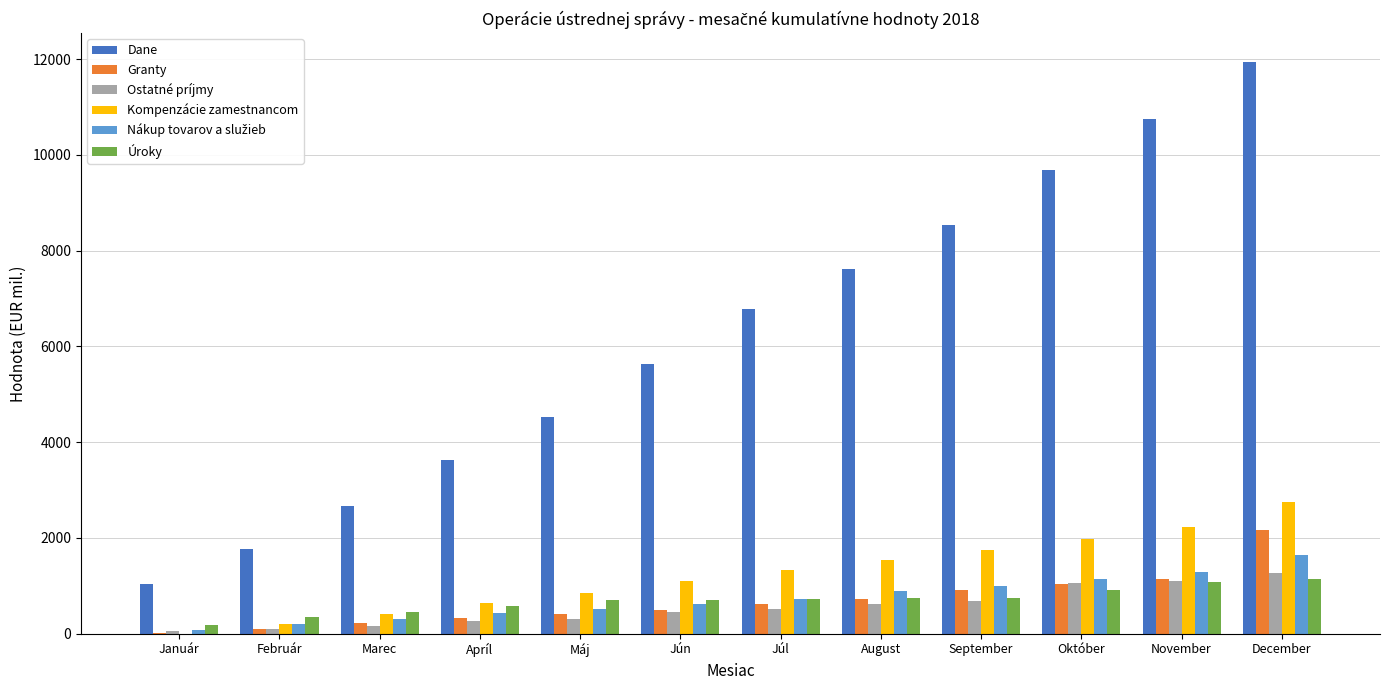

Count the number of categories in the chart.

12